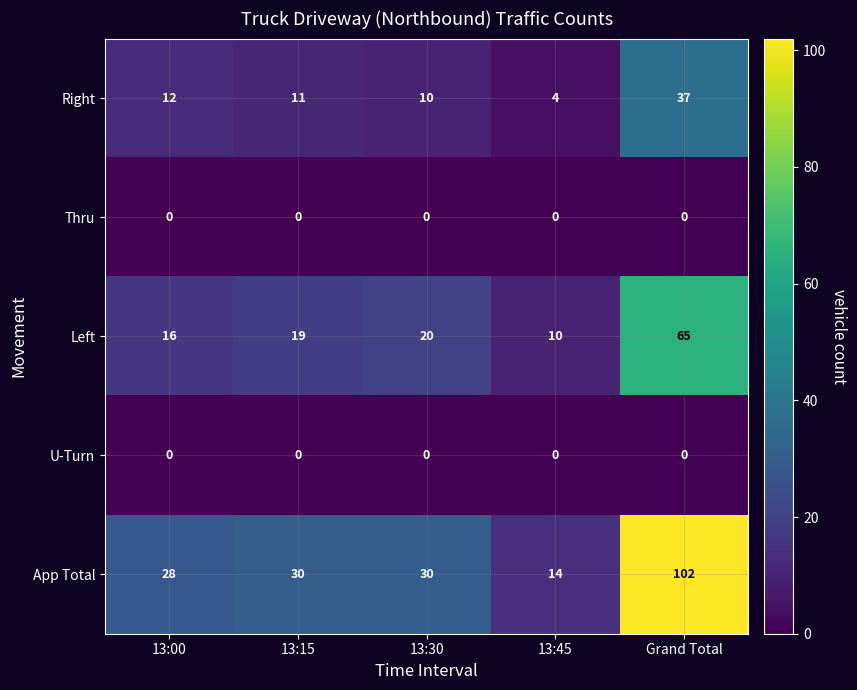

What is the average value of the App Total series?

41